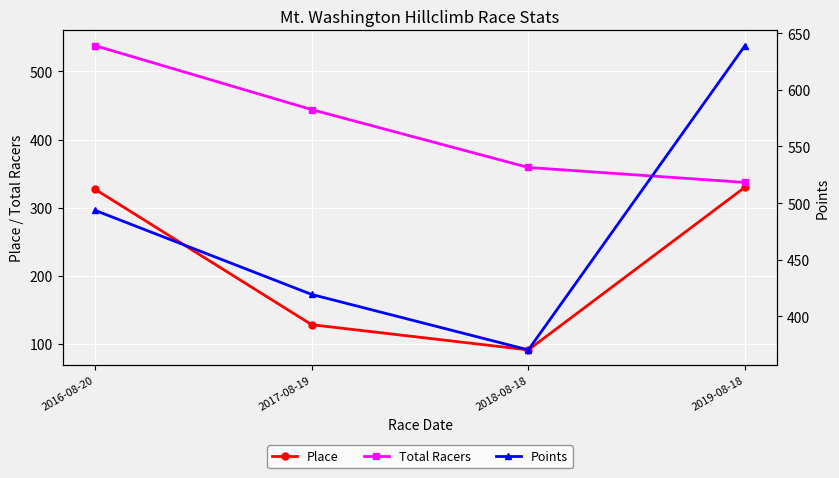

List the series in order of their peak value, highest first.

Points, Total Racers, Place